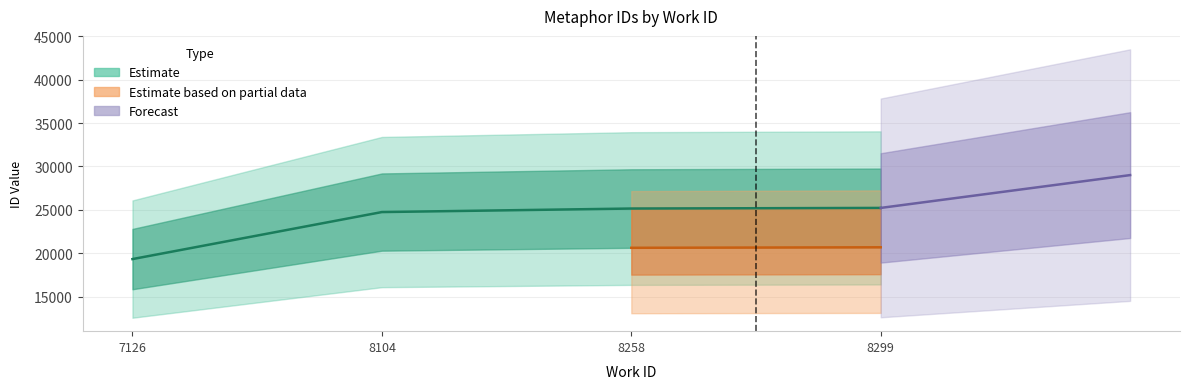

Is it true that the value at 8299 is 25220?

True